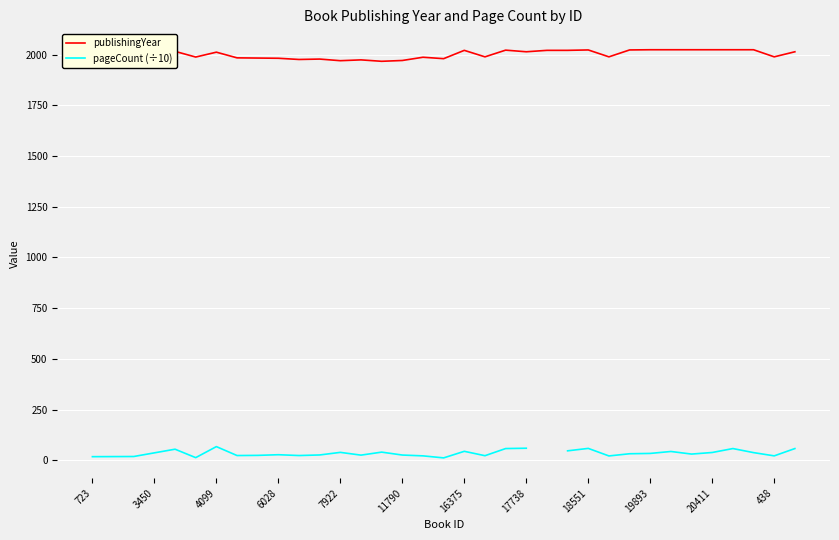

Which series has the largest range (max minus min)?

publishingYear